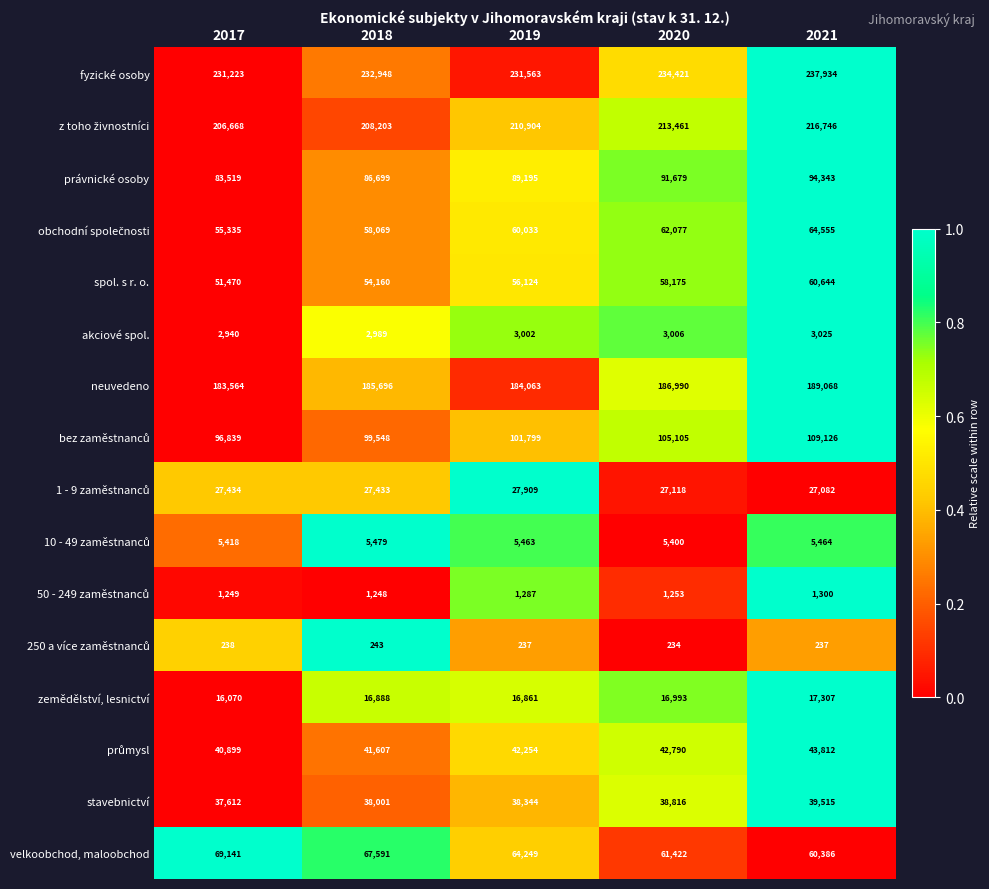

How many data points does each series have?

5